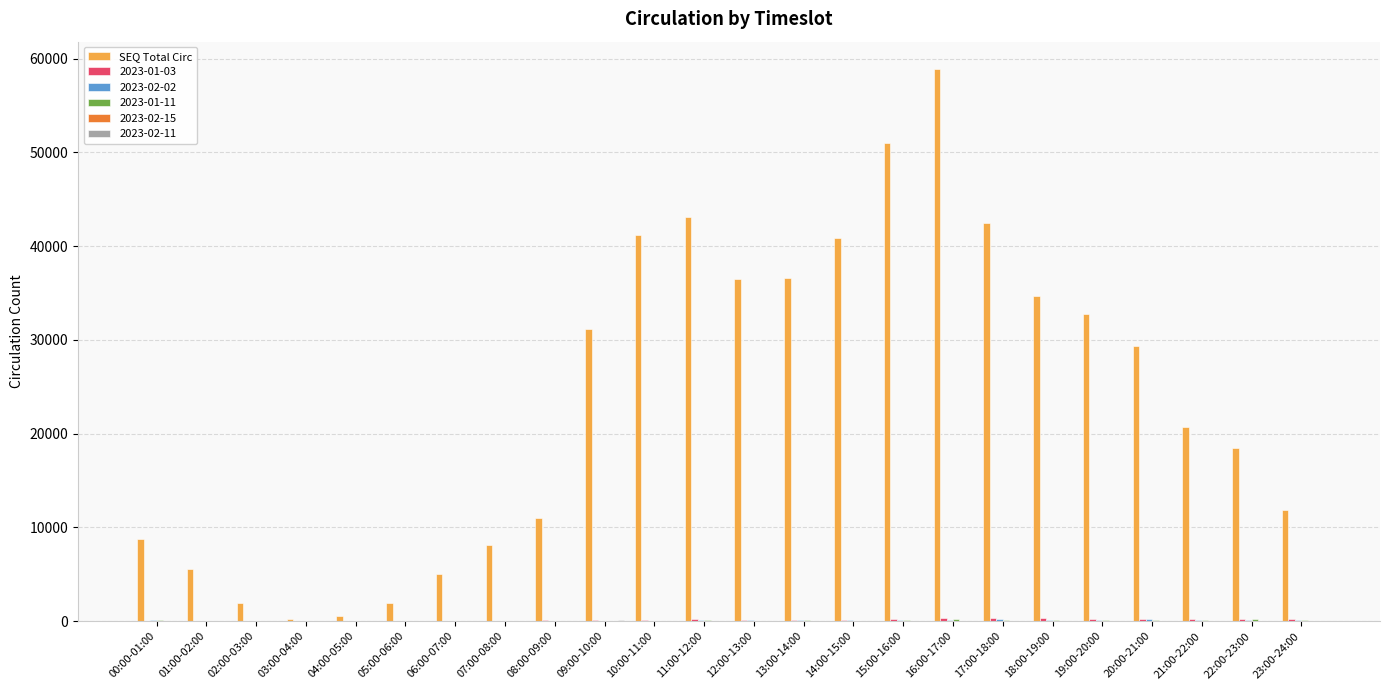

The value of SEQ Total Circ at 14:00-15:00 is 40896. True or false?

True